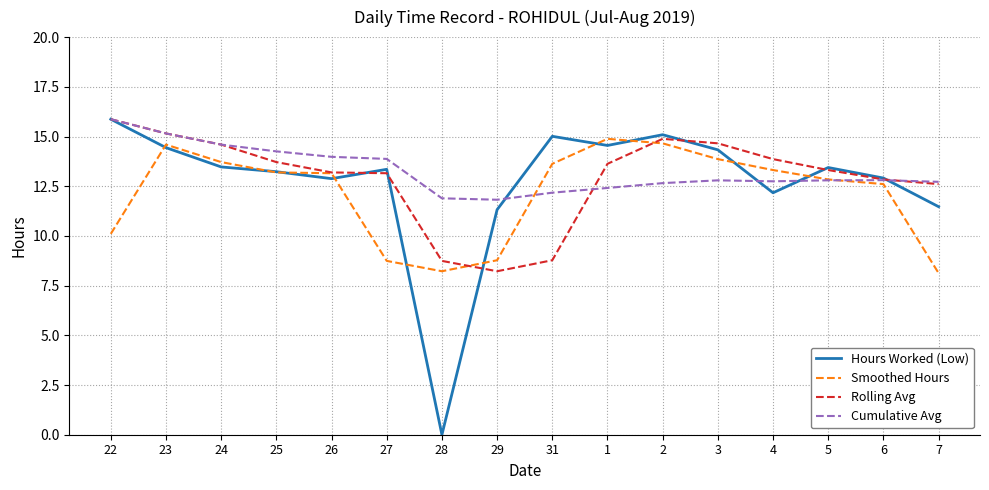

Which series has the widest spread of values?

Hours Worked (Low)